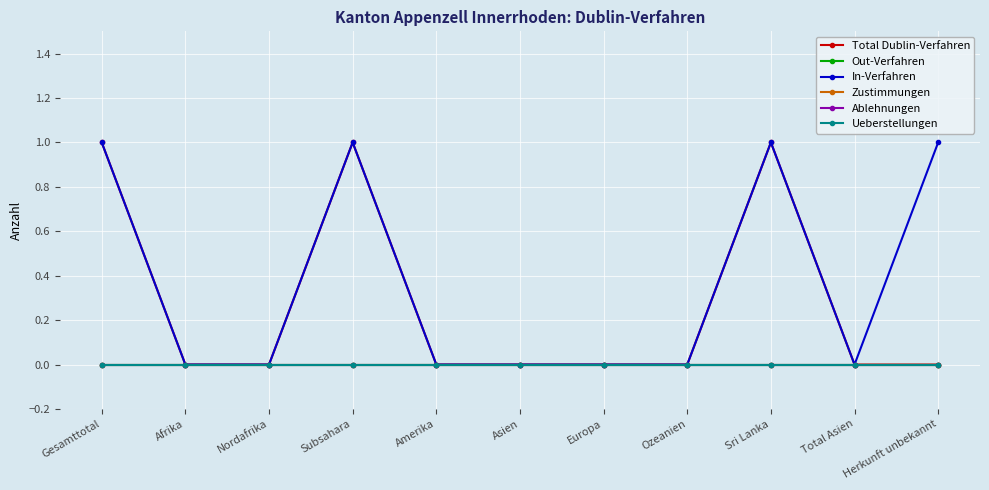

Between Afrika and Ozeanien, which series saw the biggest shift?

Total Dublin-Verfahren